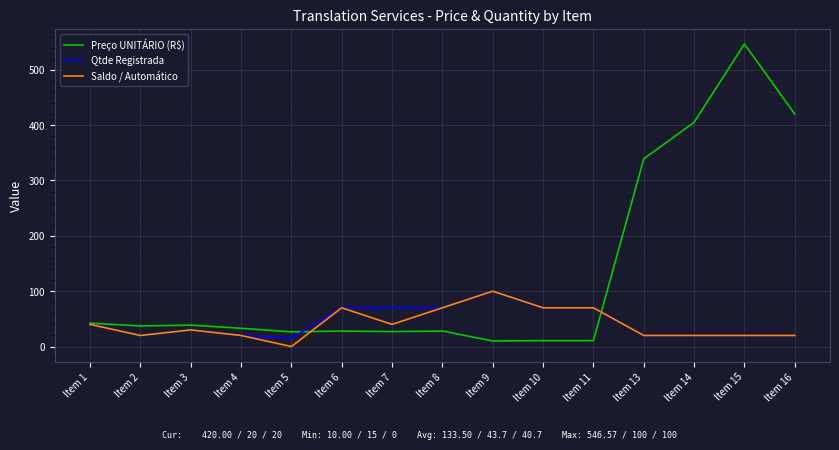

At which label does Qtde Registrada reach its peak?

Item 9